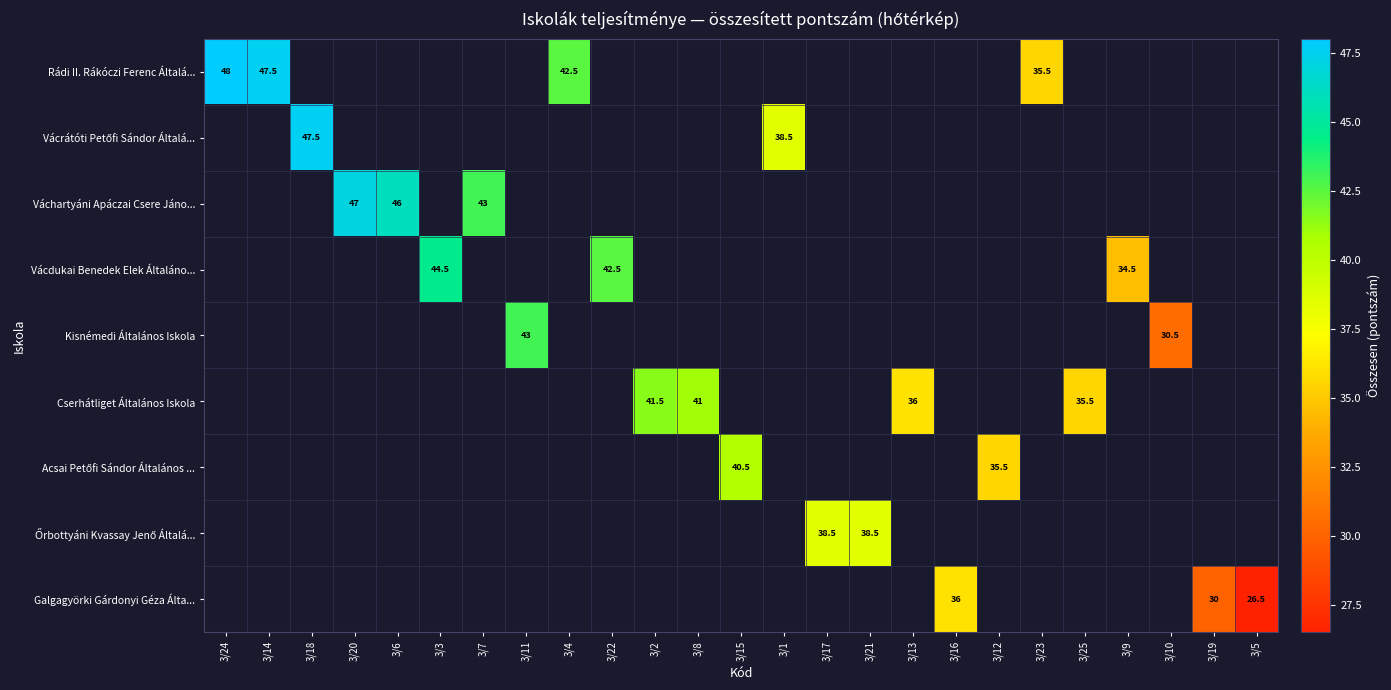

The value of Cserhátliget Általános Iskola at 3/2 is 41.5. True or false?

True